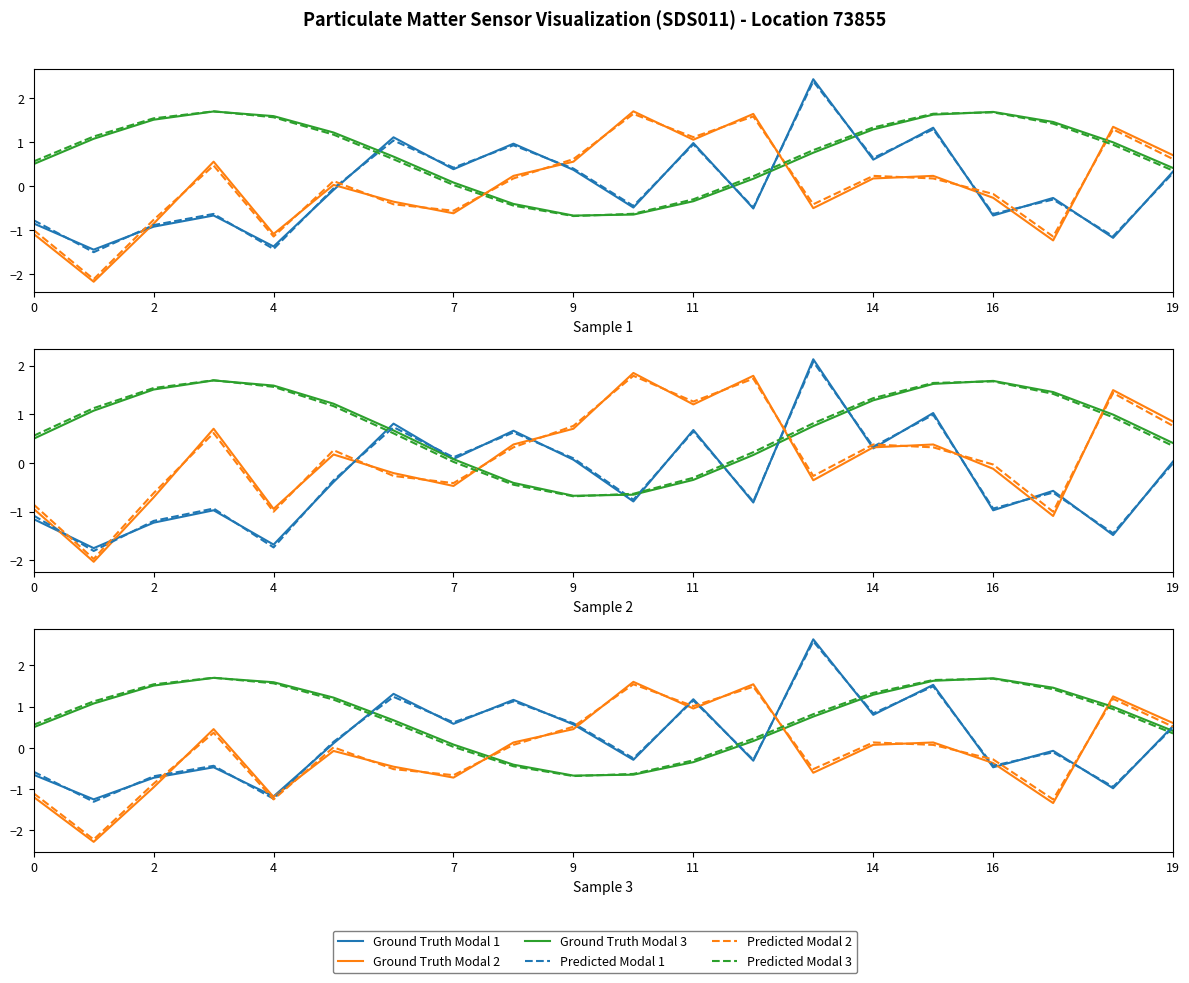

How many categories are shown in the chart?

20